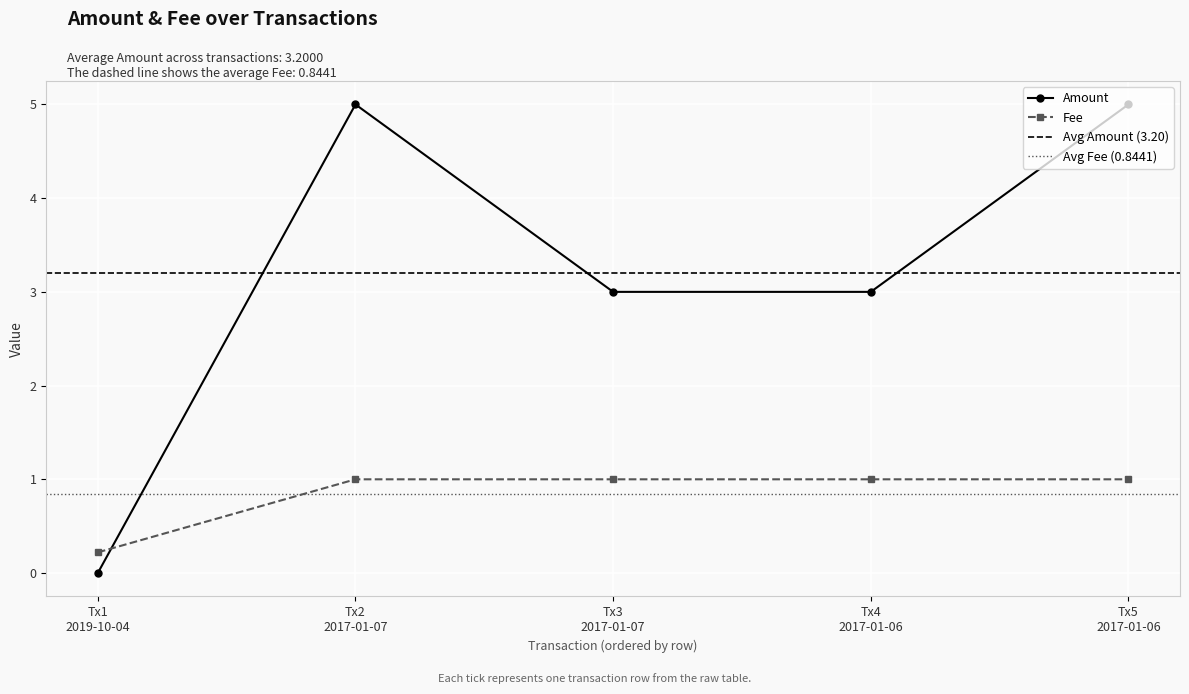

How many Fee values are between 1 and 2?

4